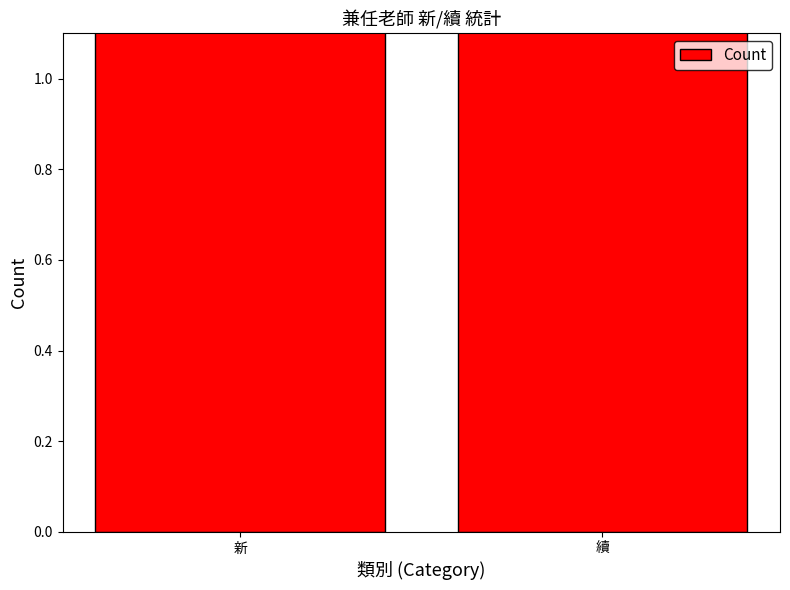

What is the change in value from 新 to 續?

+14